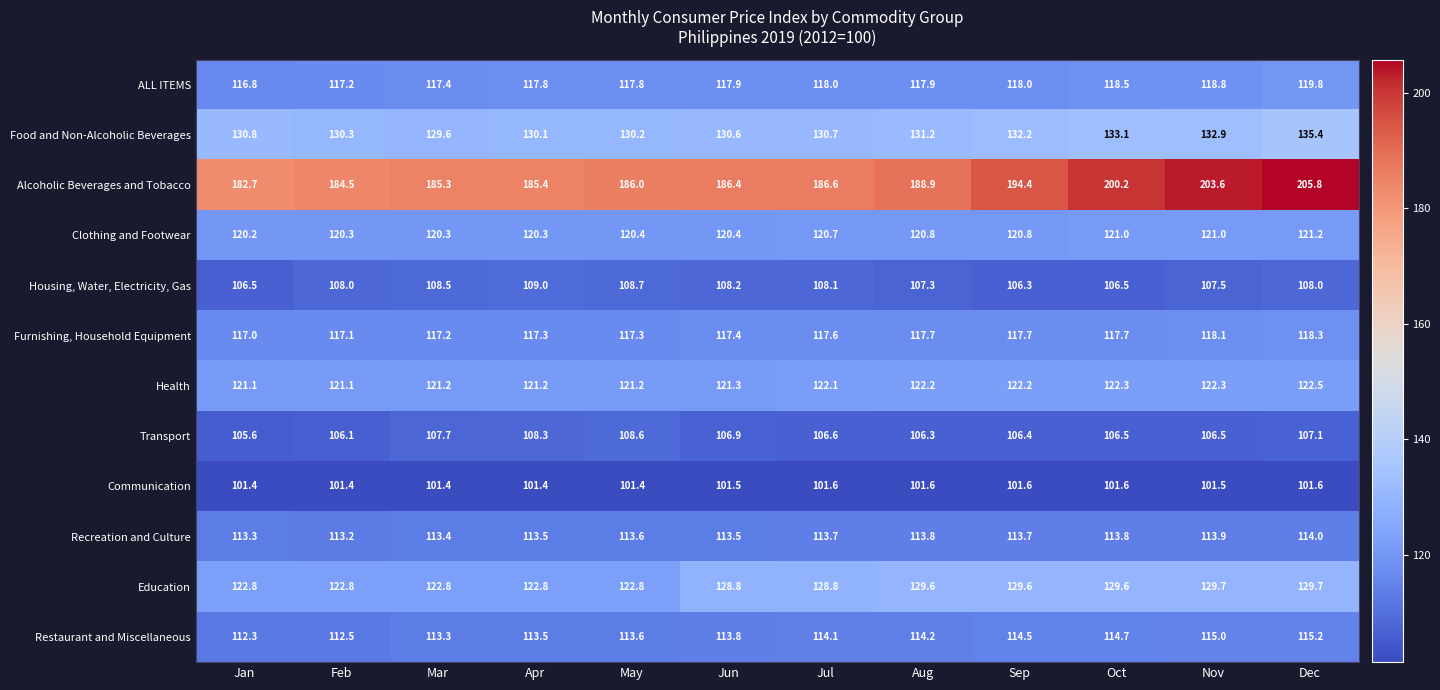

What is the total value across all series at Aug?

1471.5